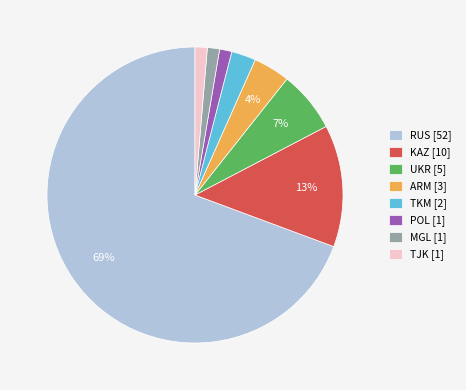

Is the sum of KAZ [10] and ARM [3] greater than half?

No